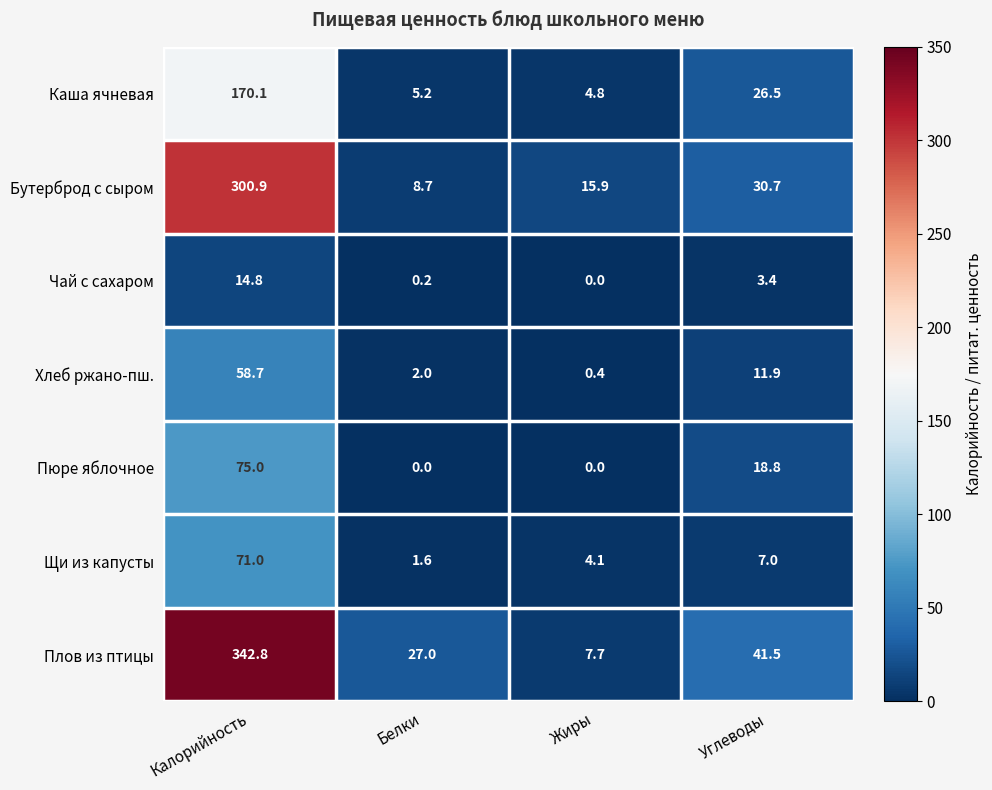

At how many categories does at least one series exceed 149?

1